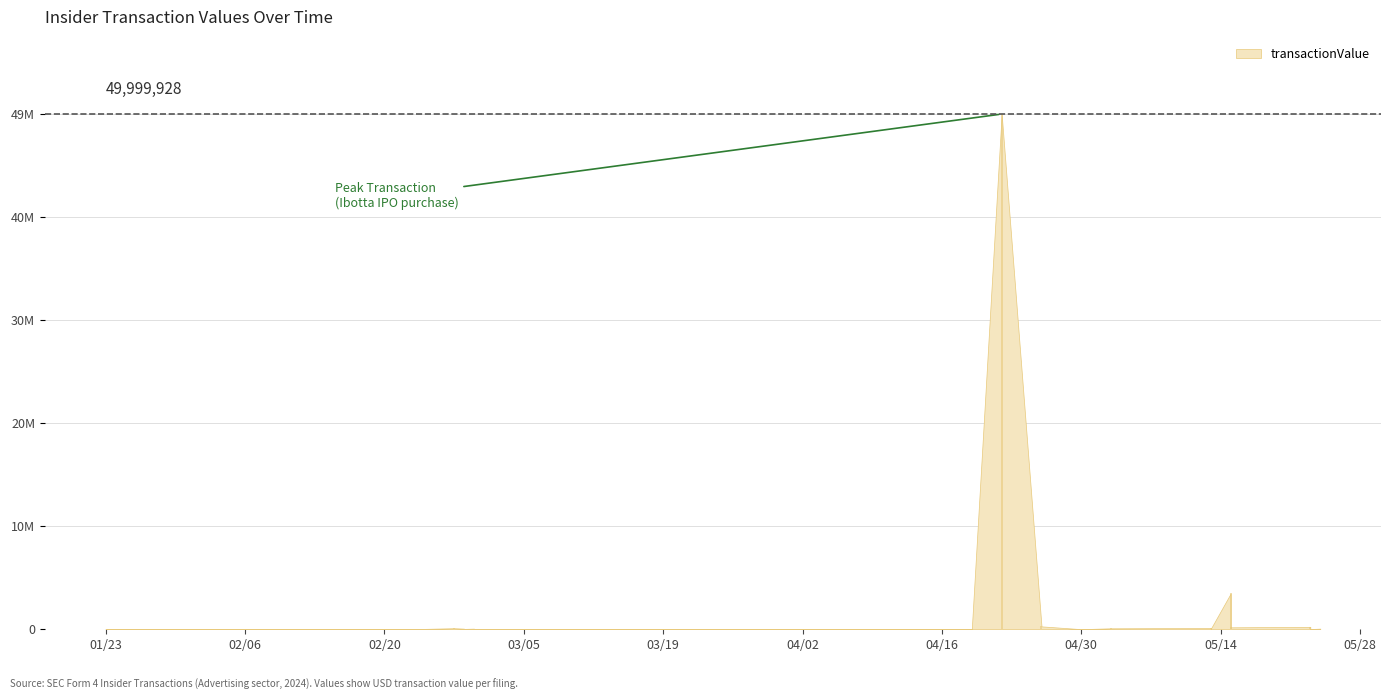

Rank the categories by value from lowest to highest.

2024-04-30, 2024-02-09, 2024-02-01, 2024-02-12, 2024-01-26, 2024-02-23, 2024-03-07, 2024-03-06, 2024-03-07, 2024-03-08, 2024-03-11, 2024-03-12, 2024-03-11, 2024-01-23, 2024-03-05, 2024-05-23, 2024-04-19, 2024-03-12, 2024-03-12, 2024-03-14, 2024-03-14, 2024-03-06, 2024-03-06, 2024-04-17, 2024-02-29, 2024-02-29, 2024-02-28, 2024-05-13, 2024-05-13, 2024-02-28, 2024-02-29, 2024-05-24, 2024-05-03, 2024-02-27, 2024-05-13, 2024-05-15, 2024-05-23, 2024-04-26, 2024-05-15, 2024-04-22